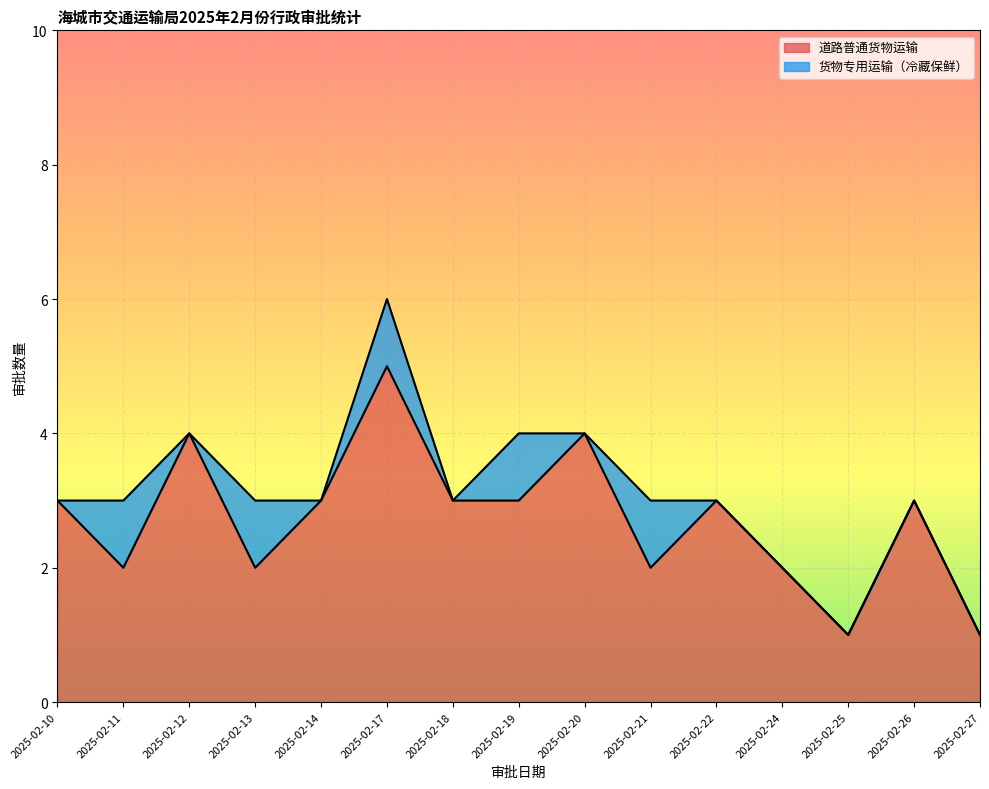

Count the values in the range 2 to 3.

10